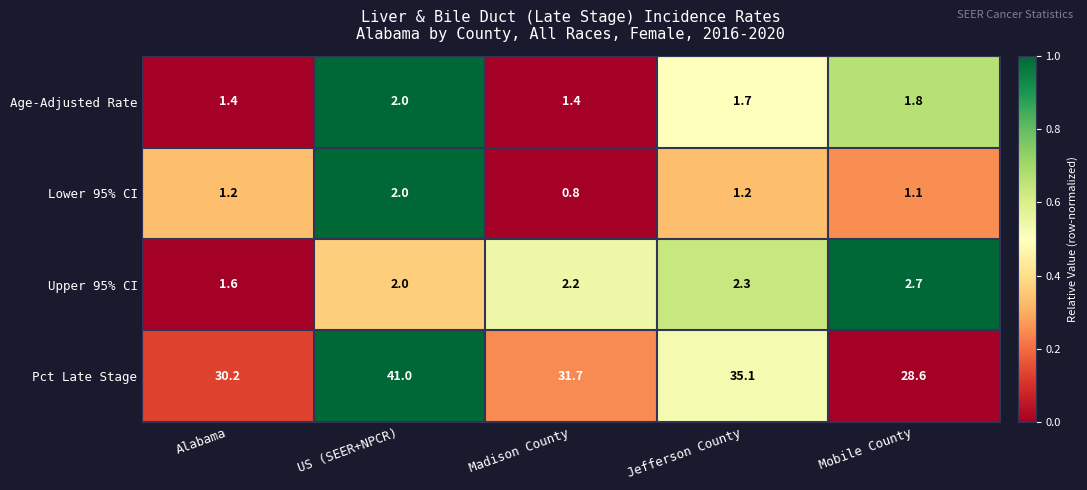

At Madison County, list the series in order from smallest to largest.

Lower 95% CI, Age-Adjusted Rate, Upper 95% CI, Pct Late Stage